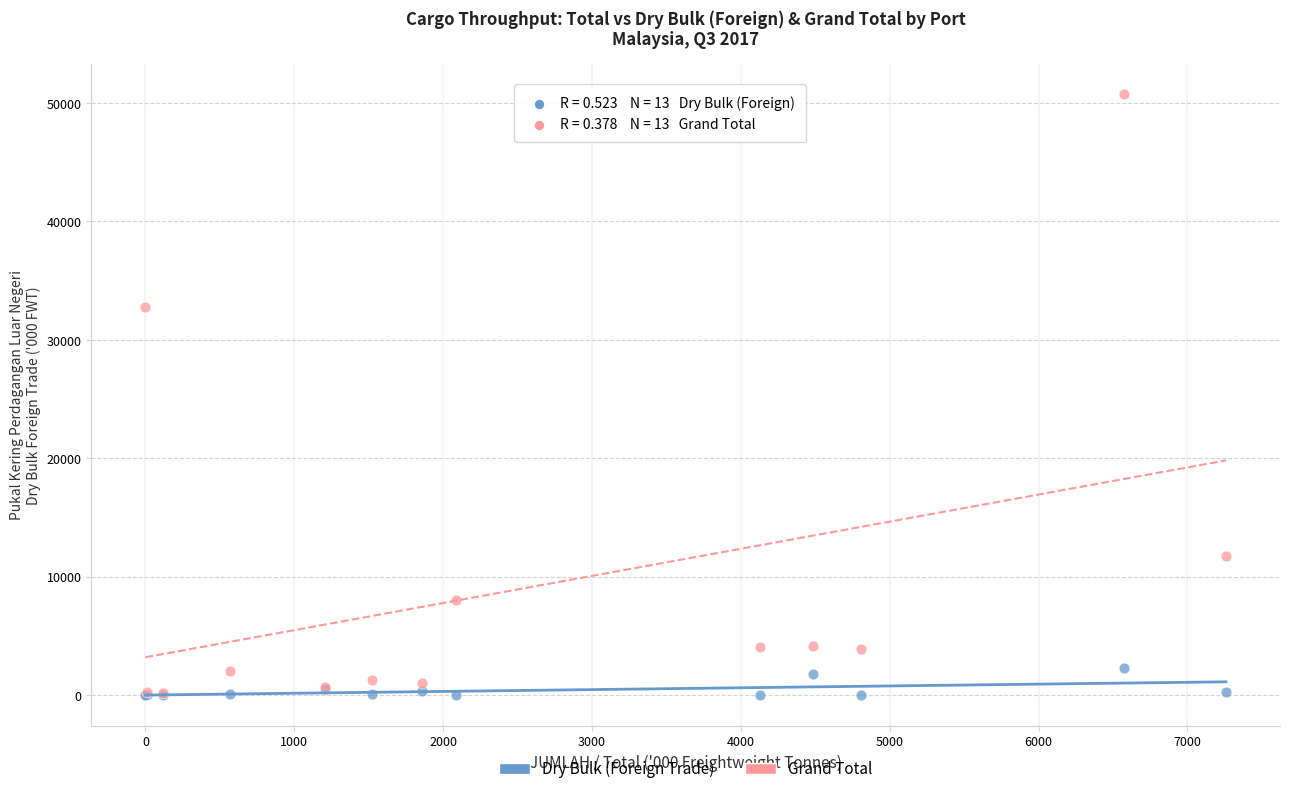

In the Grand Total series, what Y value is closest to 25456?

32781.9